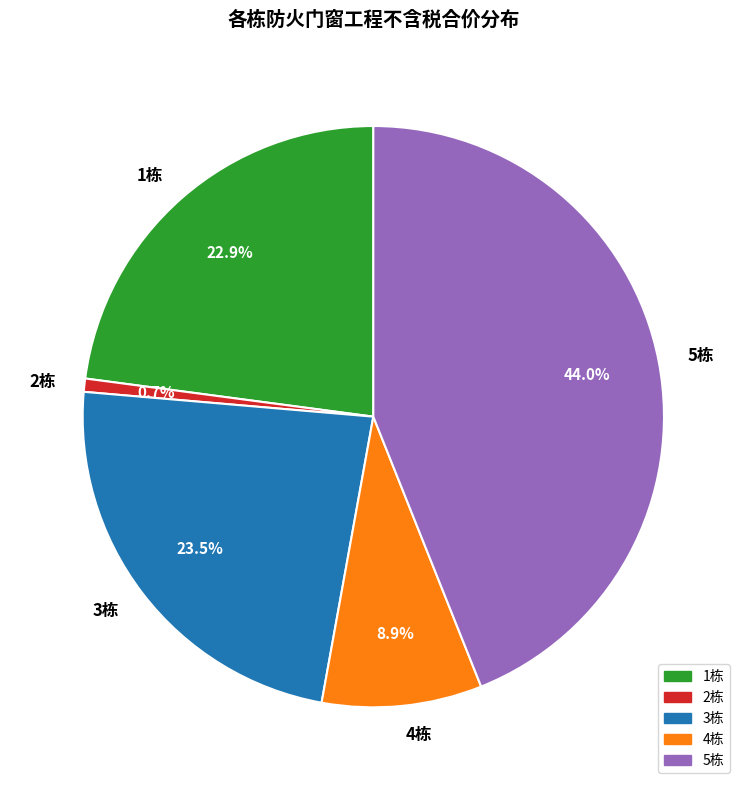

What percentage is NOT represented by 3栋?

76.5%